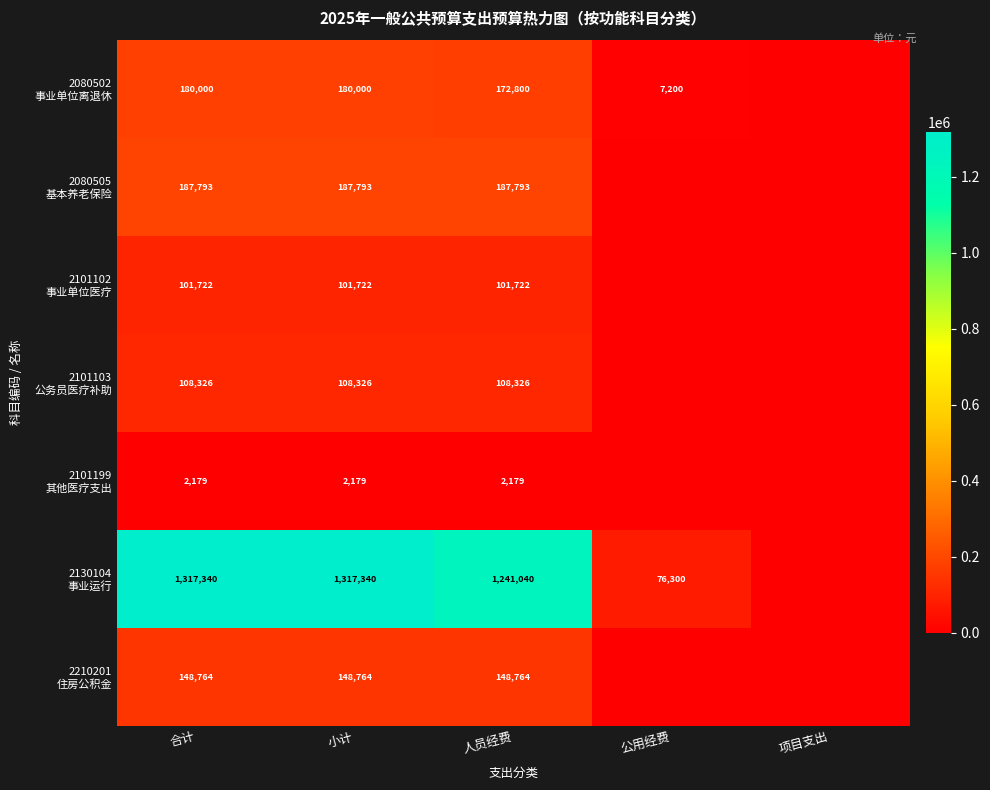

What is the total value across all series at 小计?

2046124